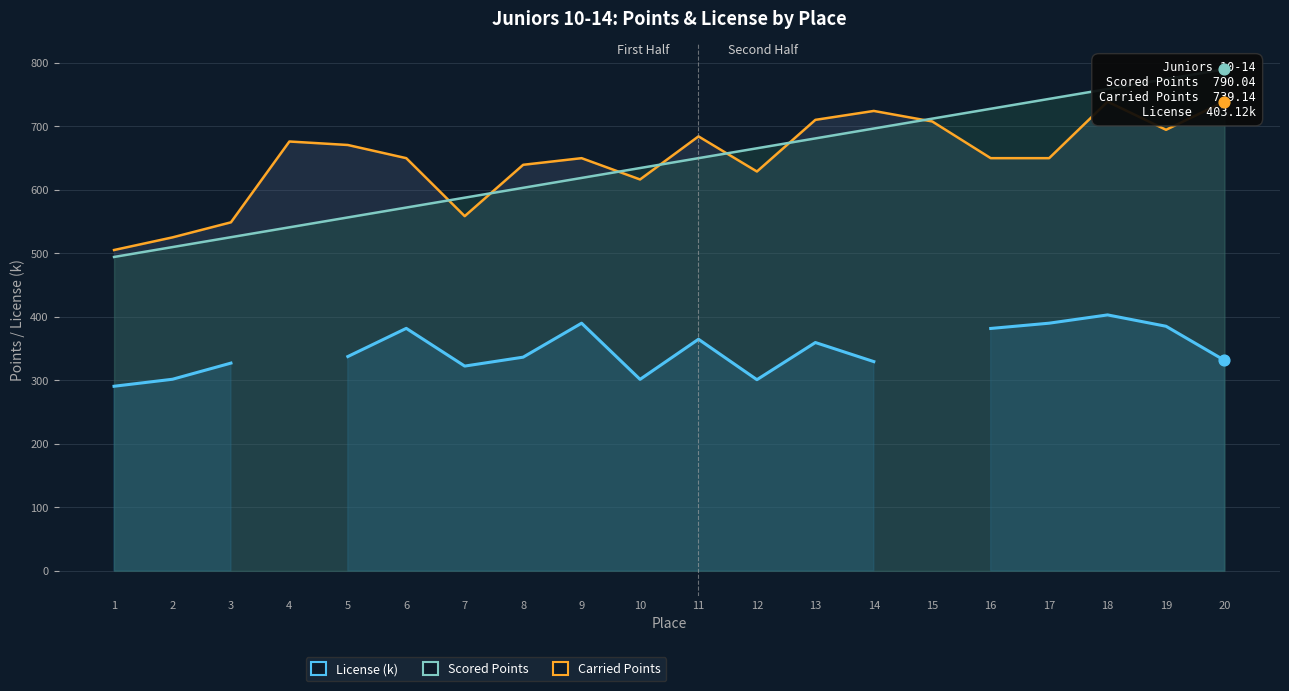

What is the total value across all series at 1?

1290.5